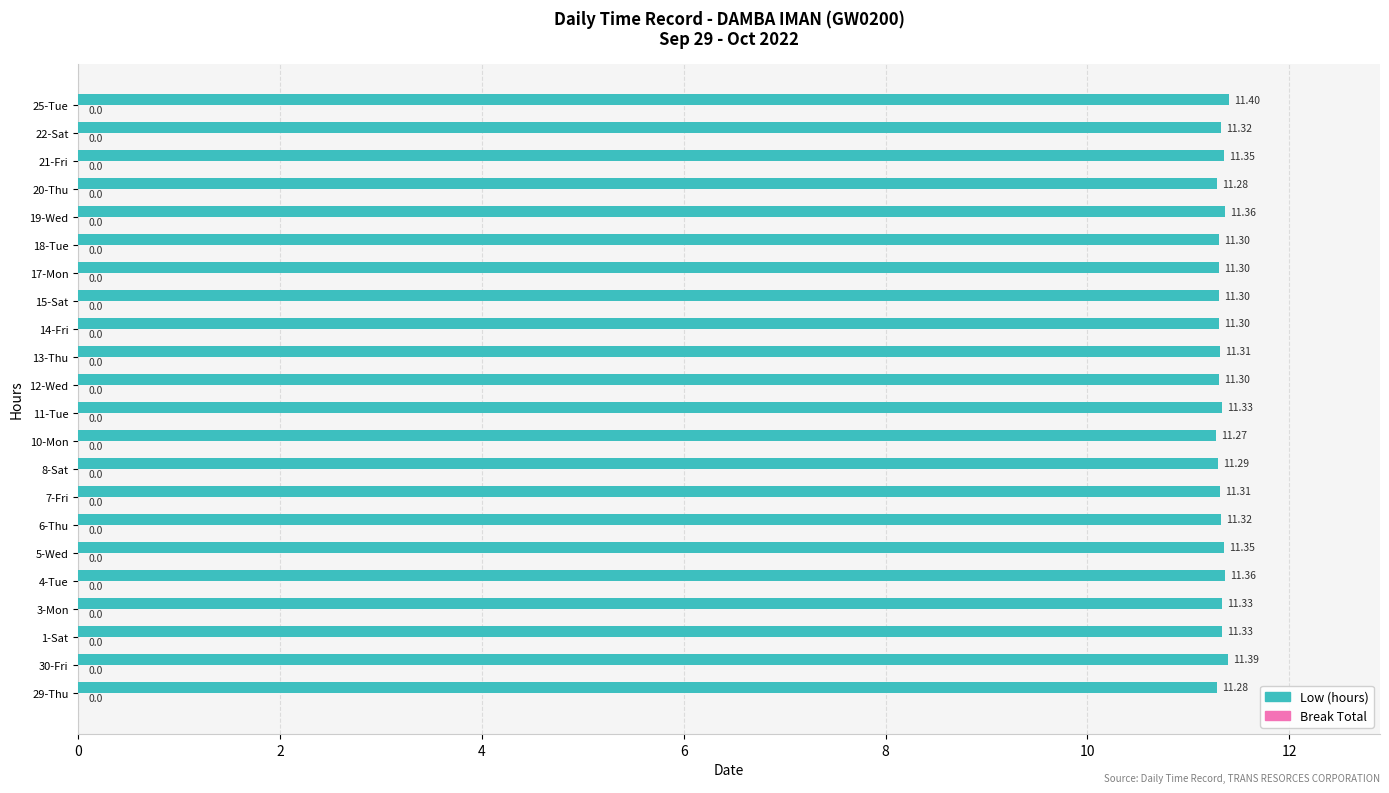

What is the sum of the values at 3-Mon and 15-Sat?

22.6